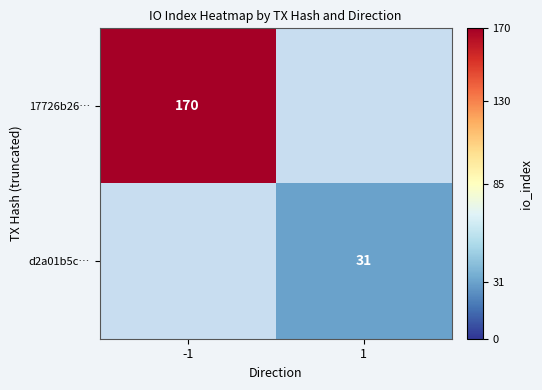

Is it true that 17726b26… equals 170 at -1?

True